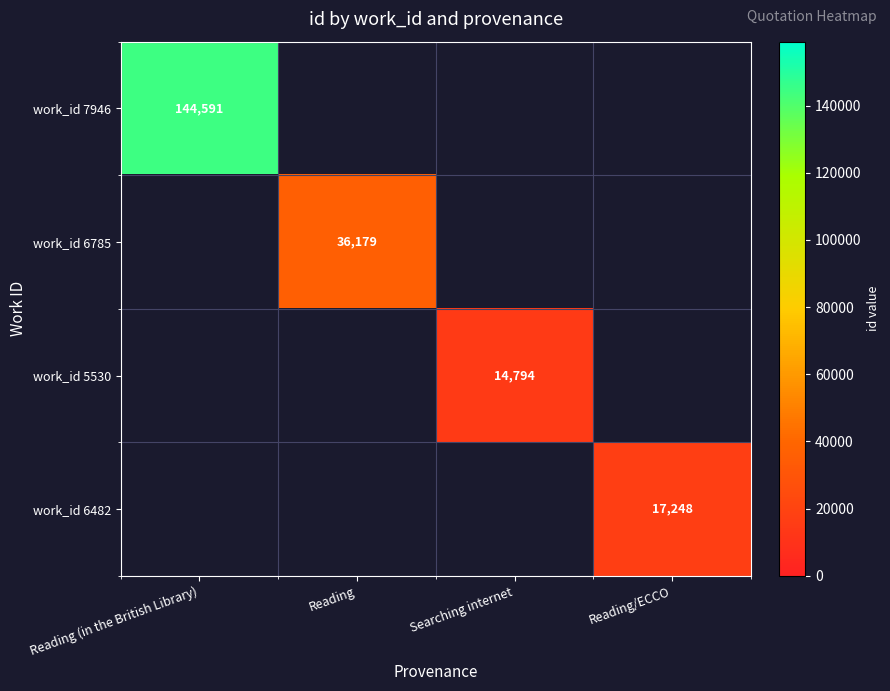

What is the minimum value shown in the chart?

14794.0